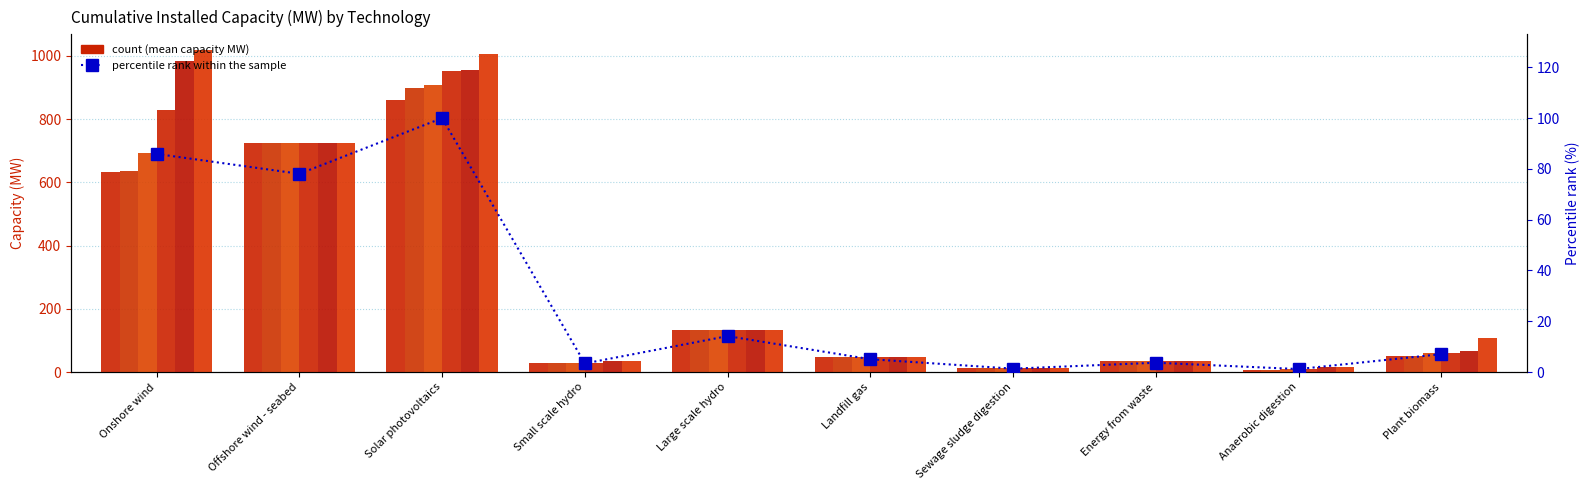

What is the label of the 8th bar from the right?

Solar photovoltaics